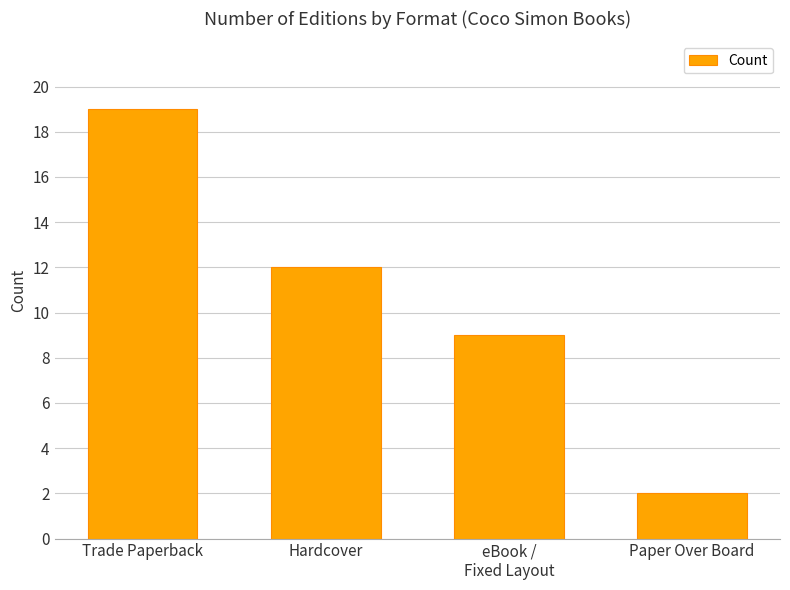

Reading left to right, list all the values displayed in this chart.

19	12	9	2